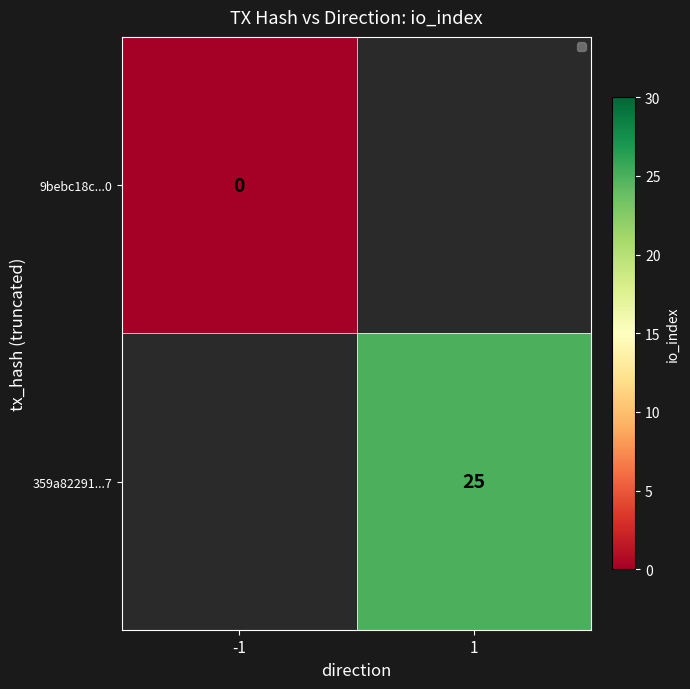

The value of 359a82291...7 at 1 is 25. True or false?

True